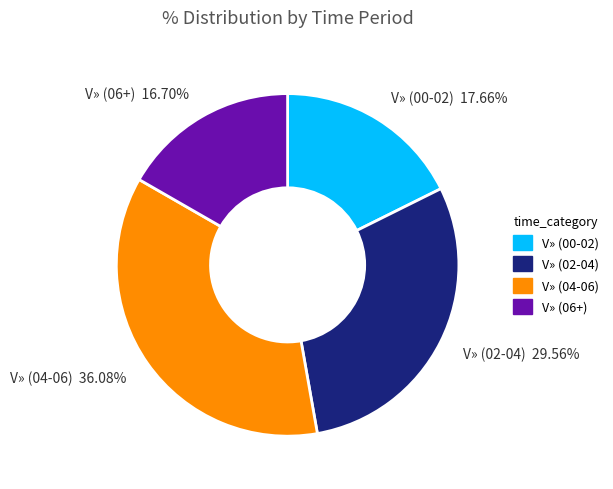

Does any single category account for the majority?

No